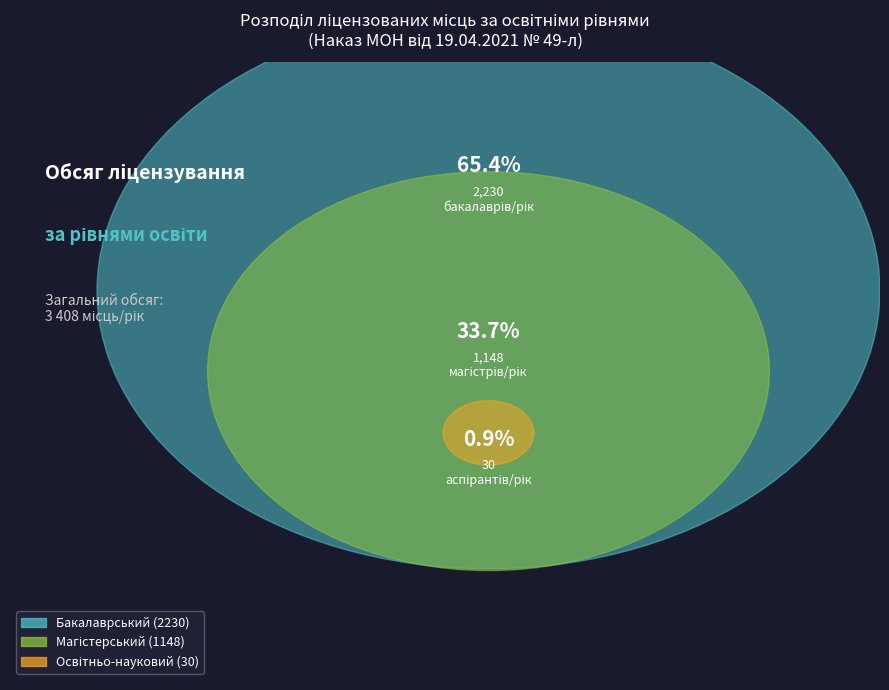

Count the number of slices in the pie.

3